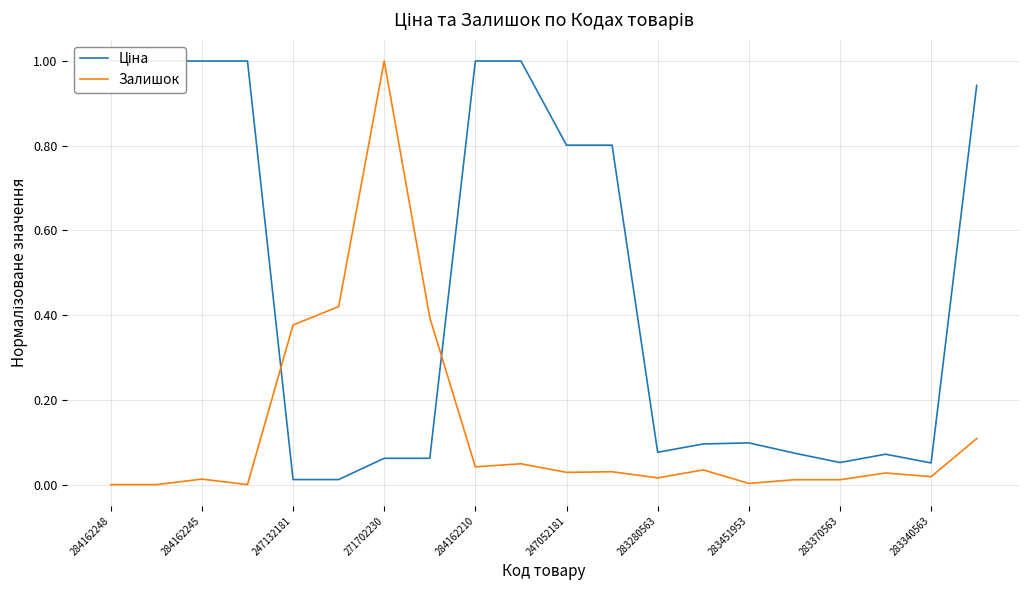

The value of Залишок at 13 is 0.0. True or false?

False